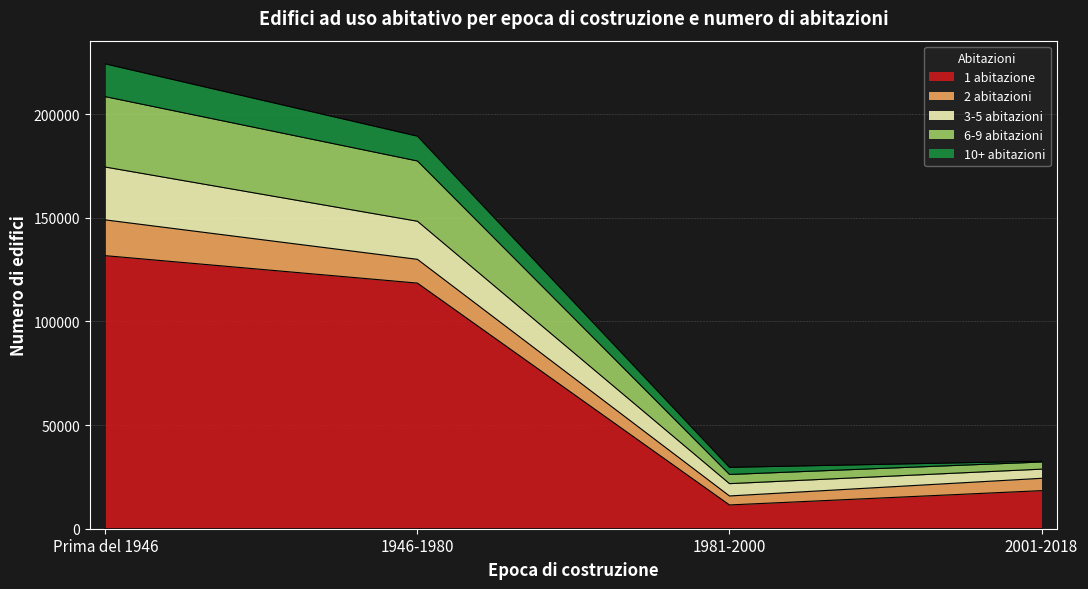

At which category is the sum across all series the highest?

Prima del 1946